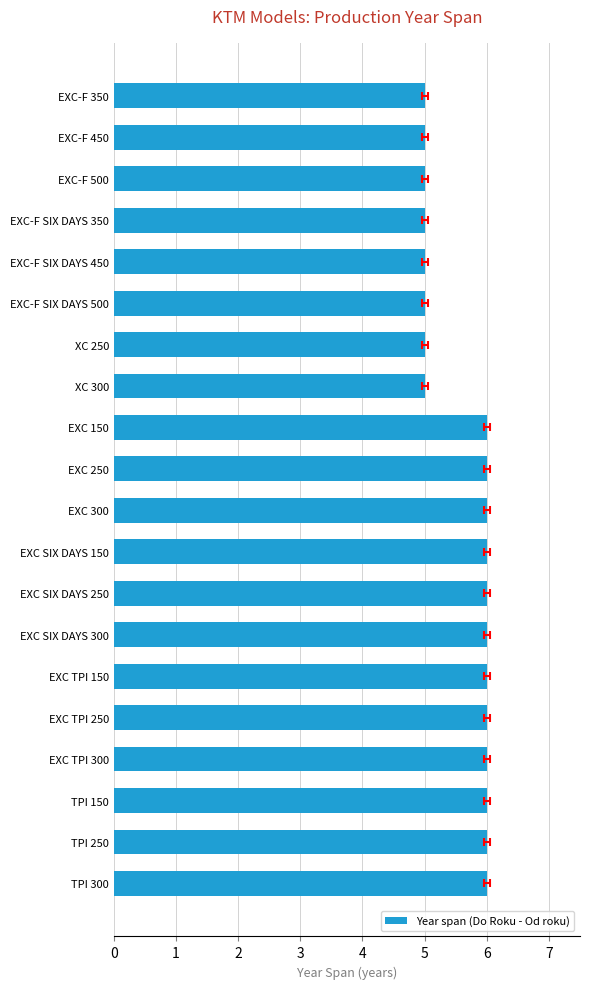

True or false: the data shows 4 at EXC TPI 250.

False